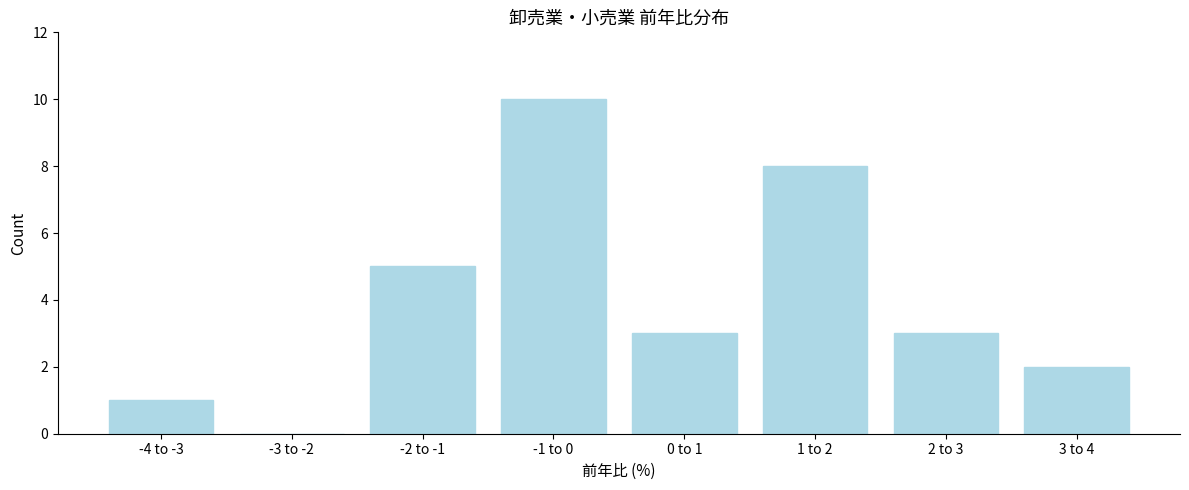

Reading left to right, extract all data points from this chart.

-4 to -3=1	-3 to -2=0	-2 to -1=5	-1 to 0=10	0 to 1=3	1 to 2=8	2 to 3=3	3 to 4=2